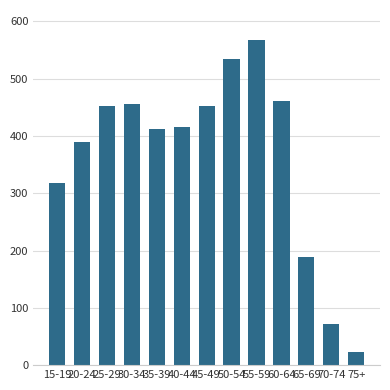

What position from the right is 50-54?

6